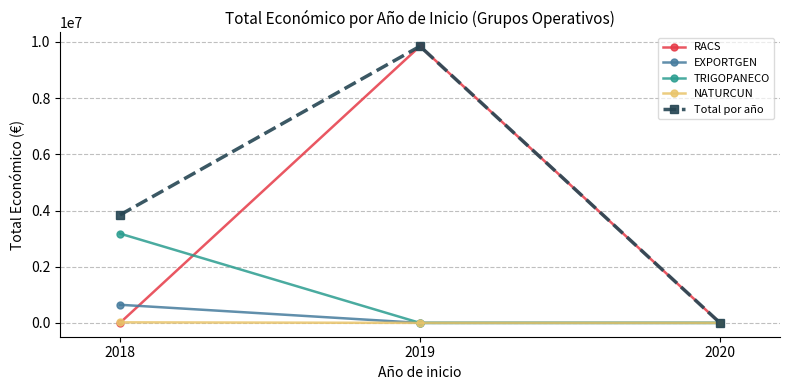

The TRIGOPANECO series shows -2021736 at 2019. True or false?

False